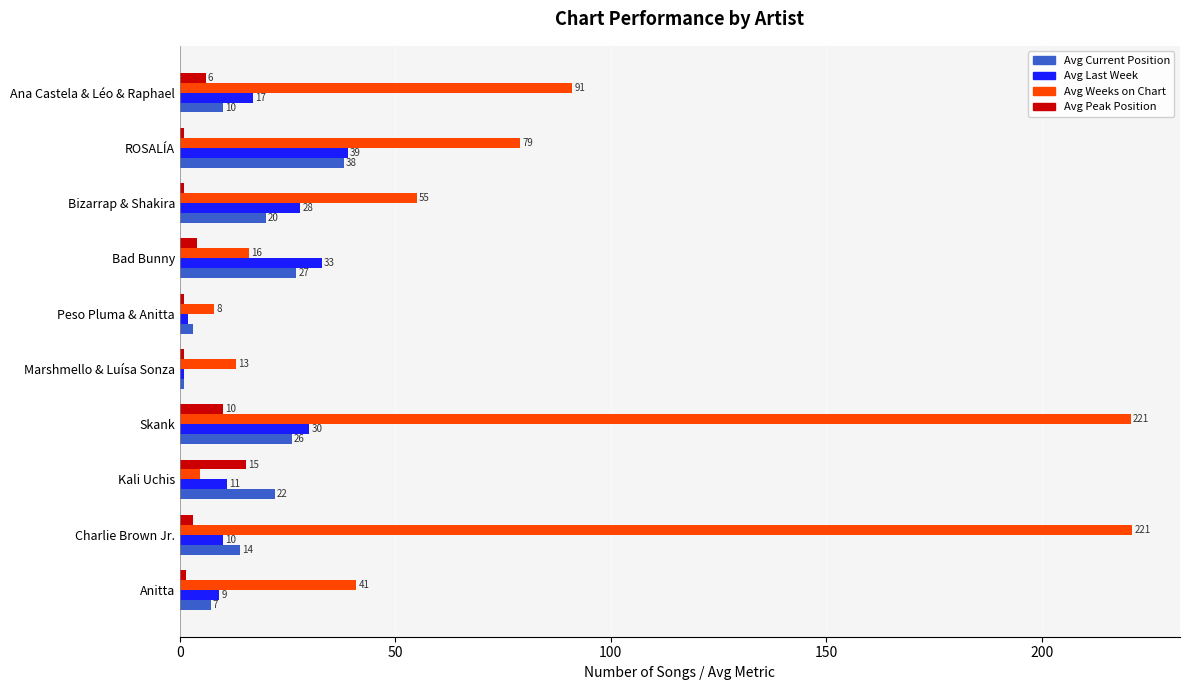

What is the sum of all Avg Weeks on Chart values?

749.3